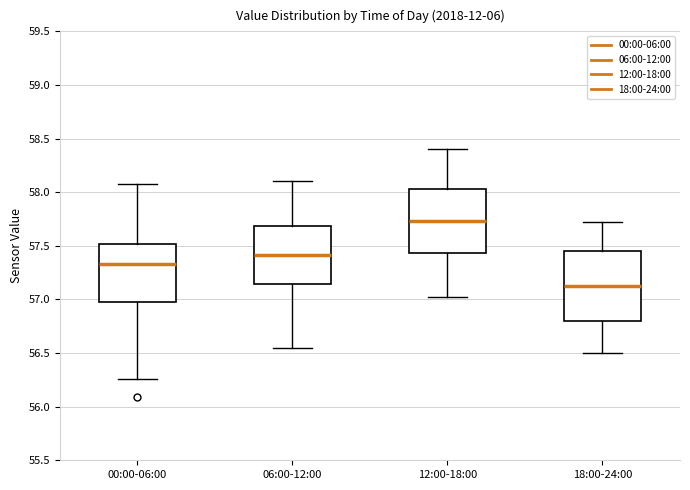

Reading left to right, transcribe this box plot: for each box, give where its median line is, the range the box spans, and where its two whiskers end, as read against the y-axis. The values are not printed on the chart, so give them approximately, as read against the axis.

00:00-06:00: median 57.35, box 57.00 to 57.50, whiskers 56.25 to 58.10
06:00-12:00: median 57.40, box 57.15 to 57.70, whiskers 56.55 to 58.10
12:00-18:00: median 57.75, box 57.45 to 58.05, whiskers 57.00 to 58.40
18:00-24:00: median 57.15, box 56.80 to 57.45, whiskers 56.50 to 57.70